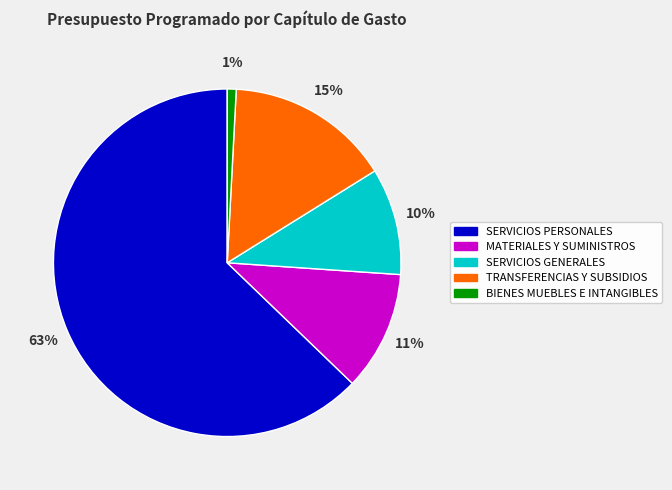

What is the largest slice in the pie chart?

SERVICIOS PERSONALES